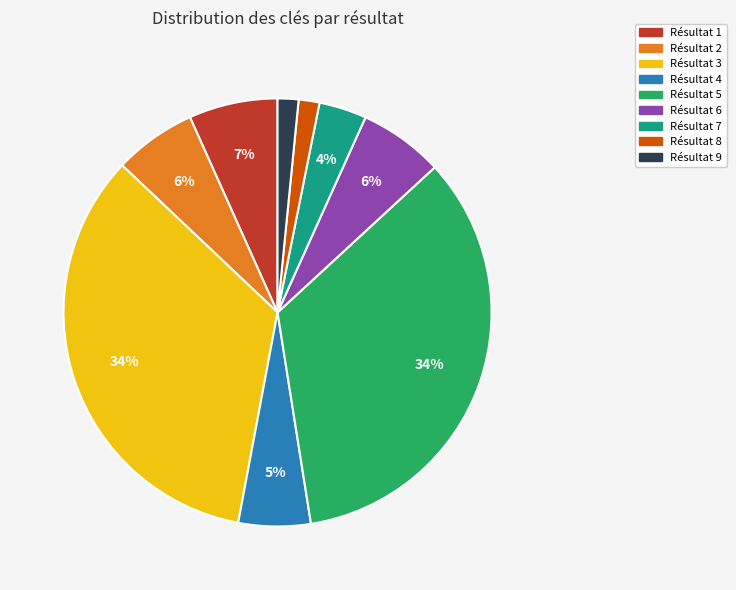

How many segments does this pie chart have?

9